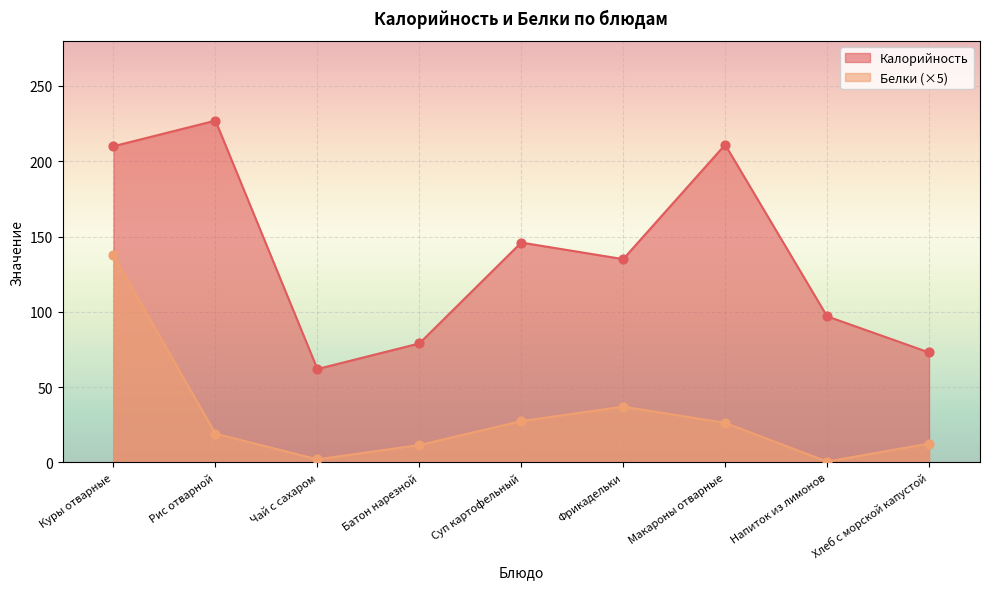

Which series has the largest Y range (max minus min)?

Калорийность